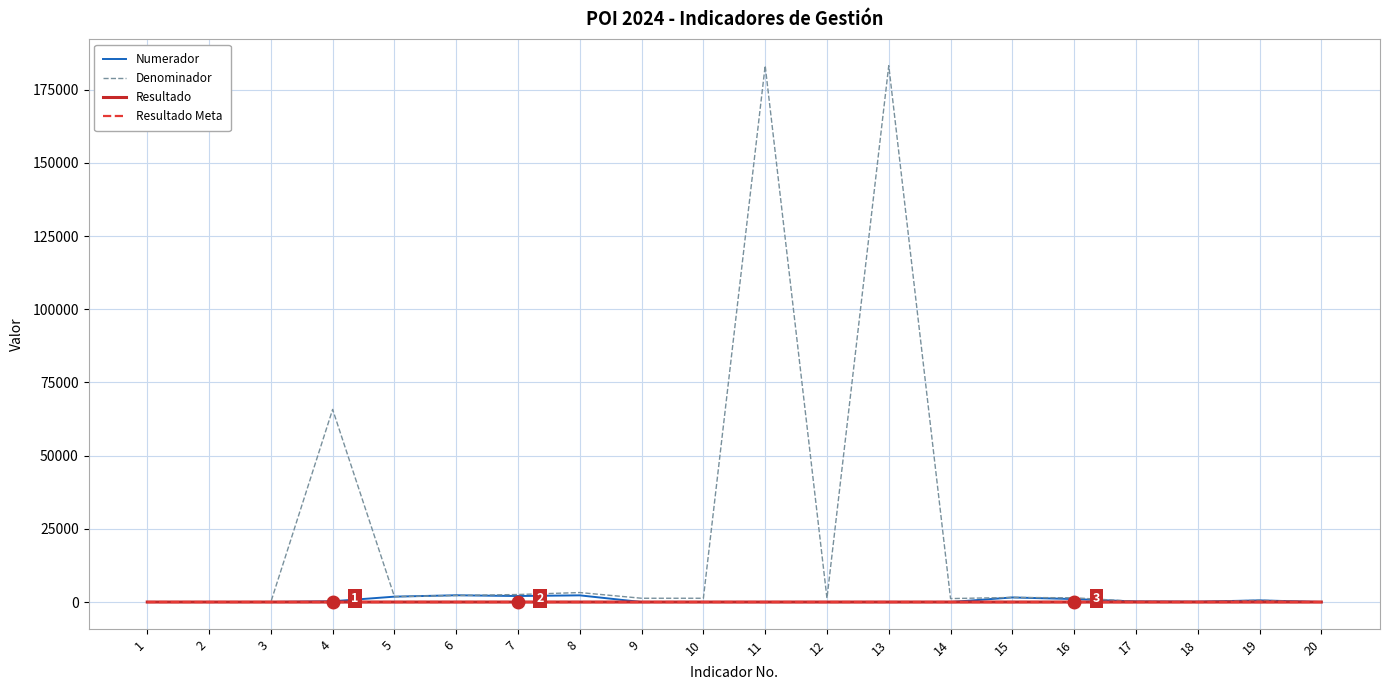

At which category is the sum across all series the highest?

11